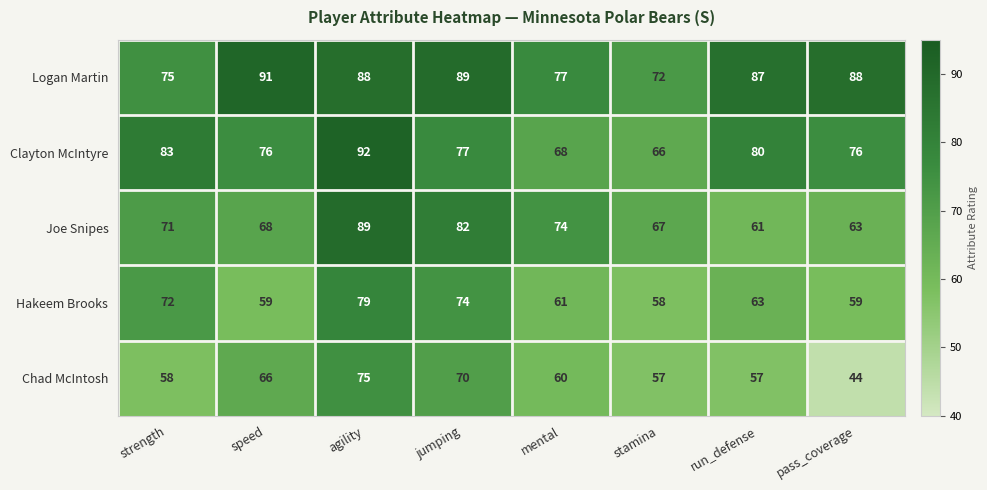

List the series in order of their peak value, highest first.

Clayton McIntyre, Logan Martin, Joe Snipes, Hakeem Brooks, Chad McIntosh